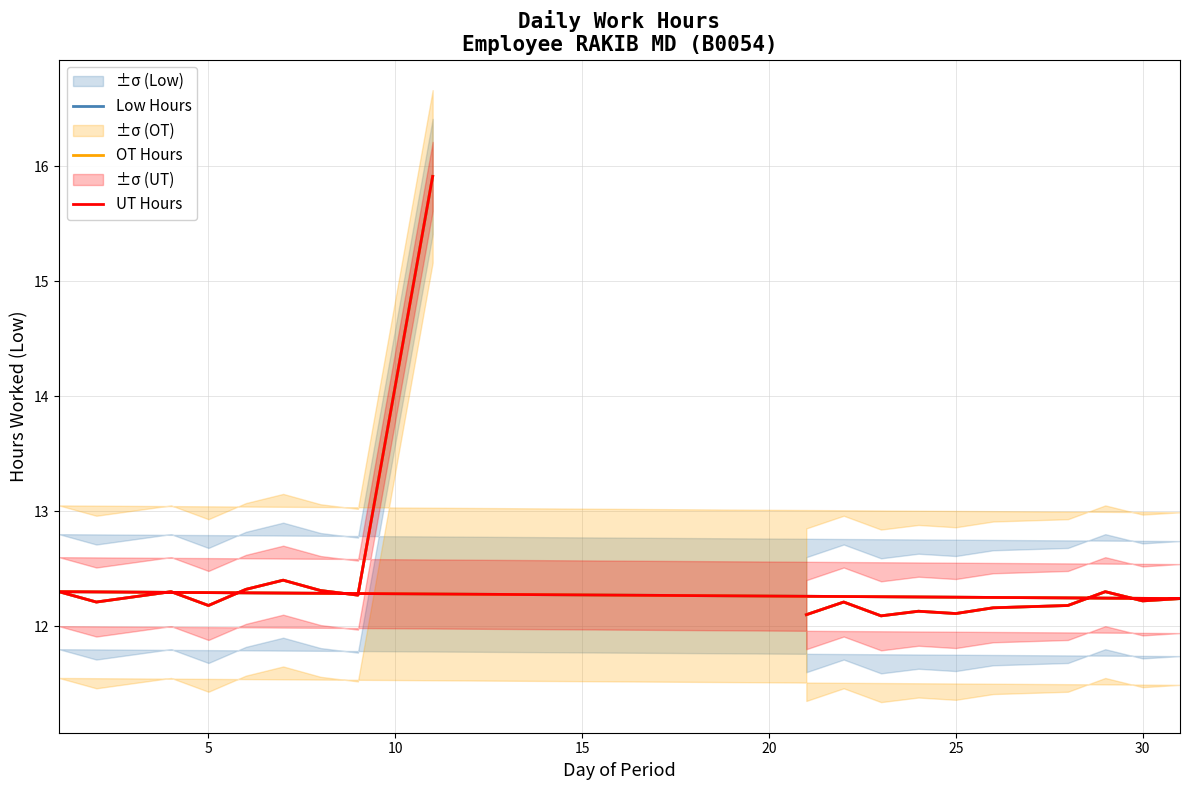

Does the chart have visible grid lines?

Yes